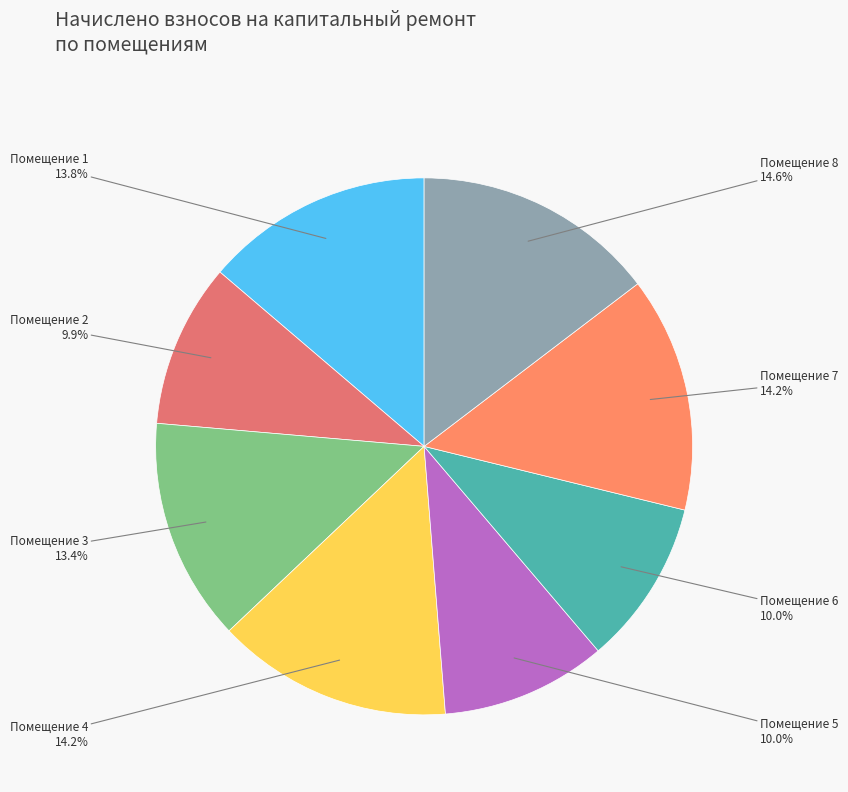

To the nearest percent, what is the difference between the largest and smallest slice percentages?

5%